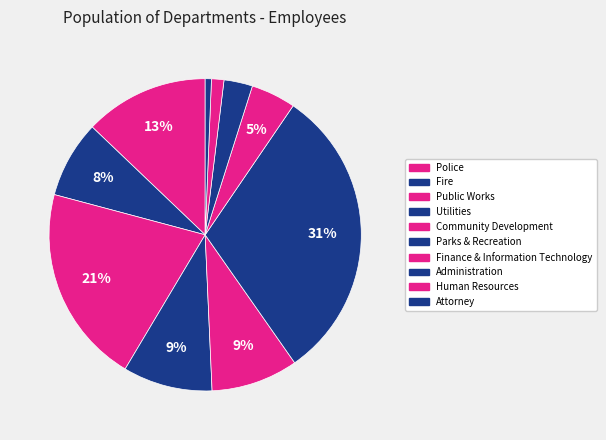

What percentage do Public Works and Attorney together represent?

21.2%